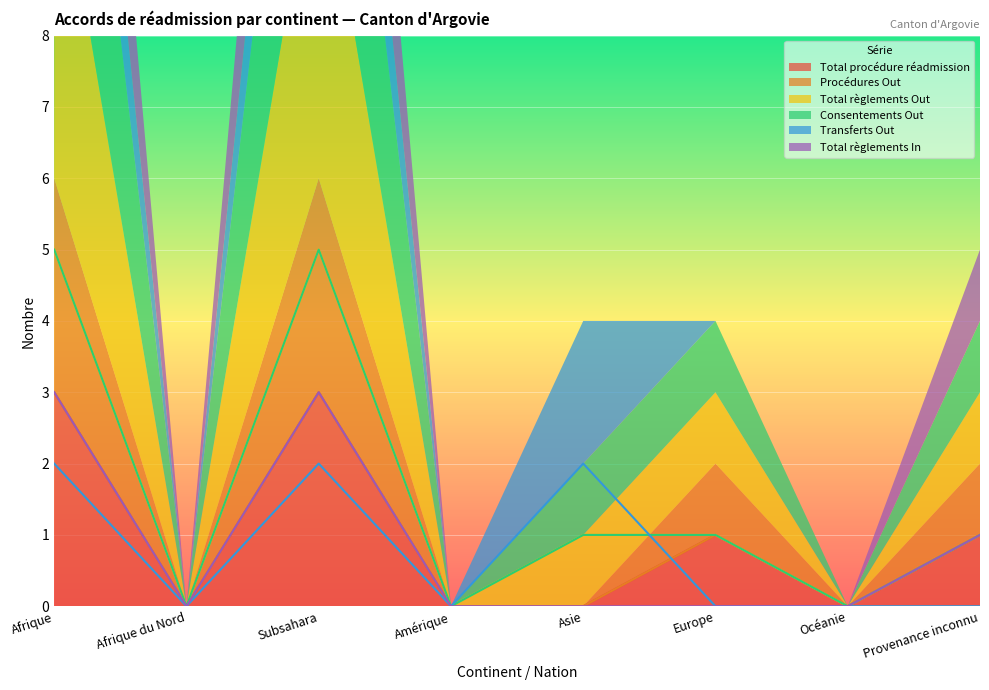

Read the Total règlements Out value at Provenance inconnu.

1